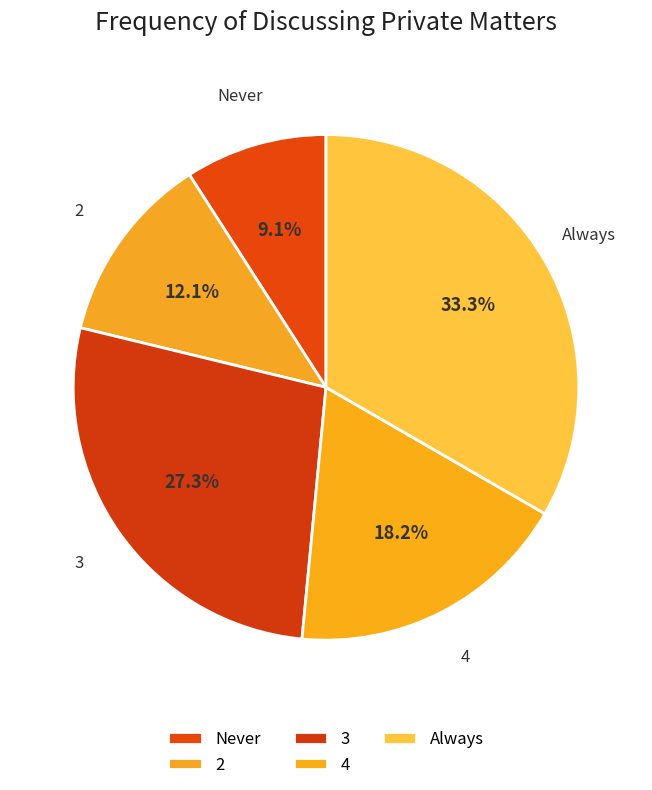

To the nearest percent, what is the combined percentage of Always and 3?

61%